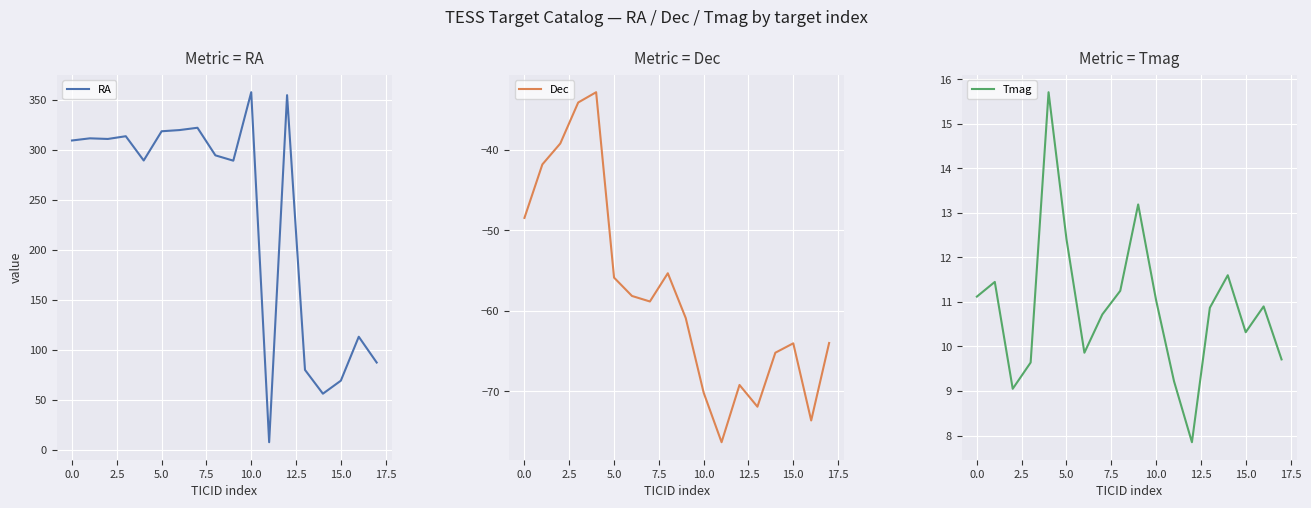

True or false: Tmag has a value of 12.4 at 5.0.

True